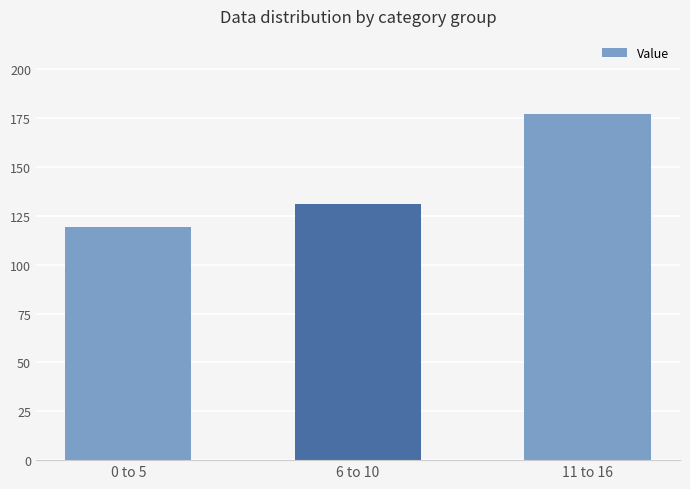

Reading left to right, extract all data points from this chart.

0 to 5=119	6 to 10=131	11 to 16=177